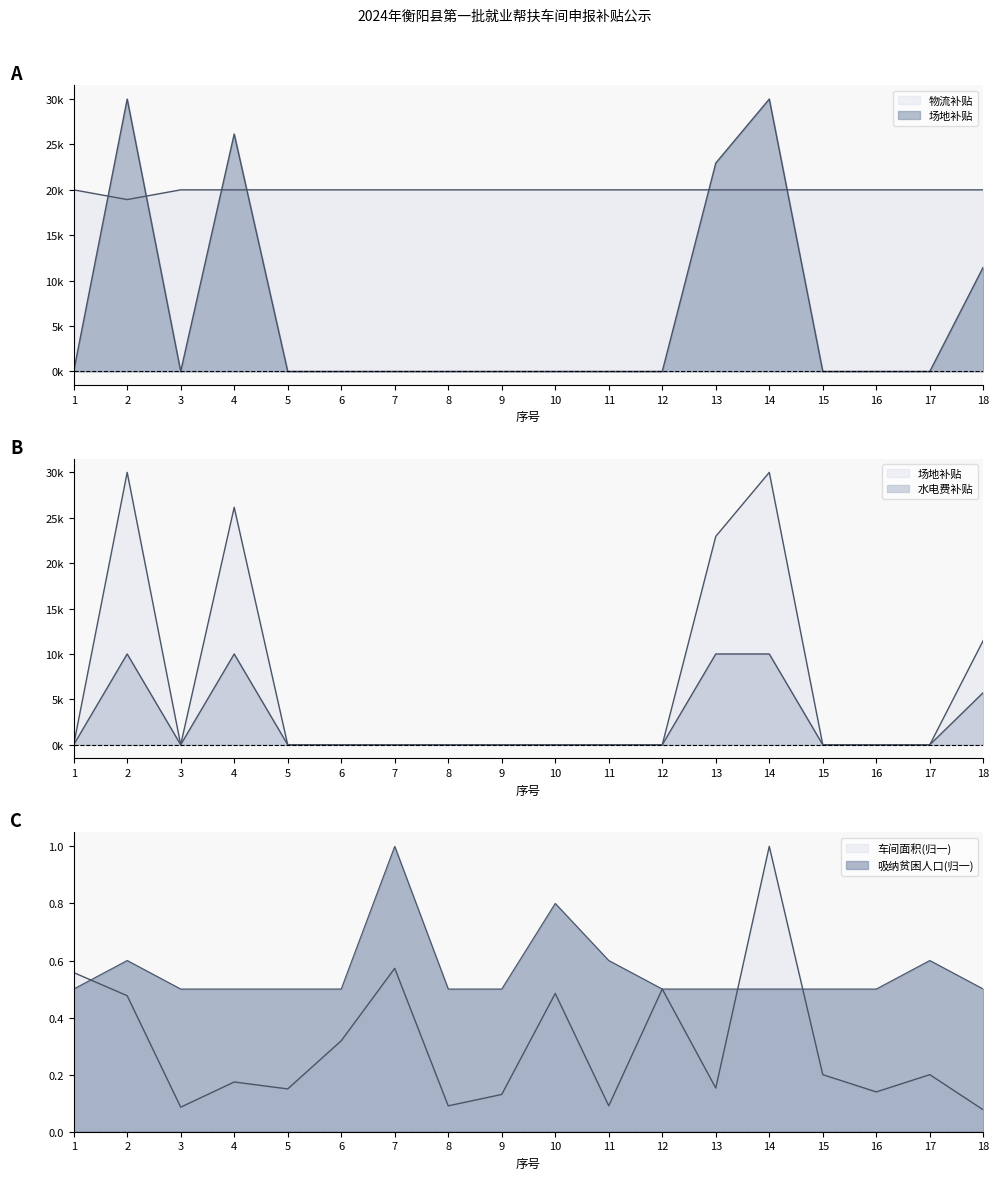

The value of 车间面积 at 8 is 0.1. True or false?

True